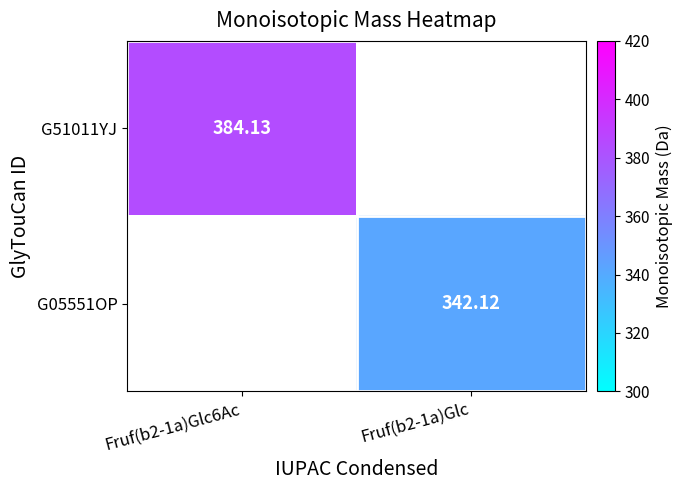

Is it true that G05551OP equals 342.1 at Fruf(b2-1a)Glc?

True